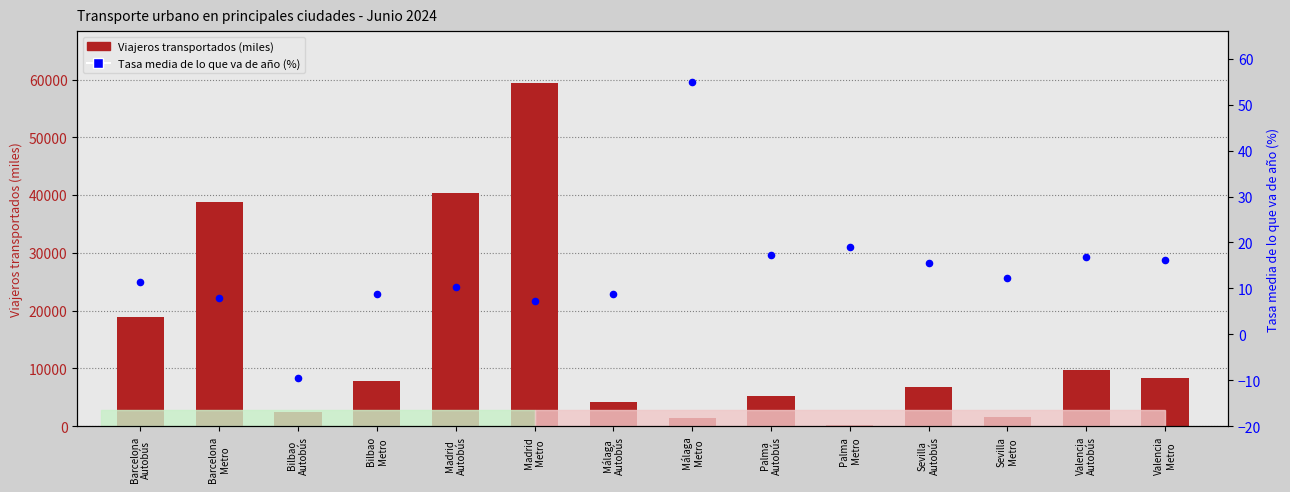

Which series contains the highest Y value?

Viajeros transportados (miles)